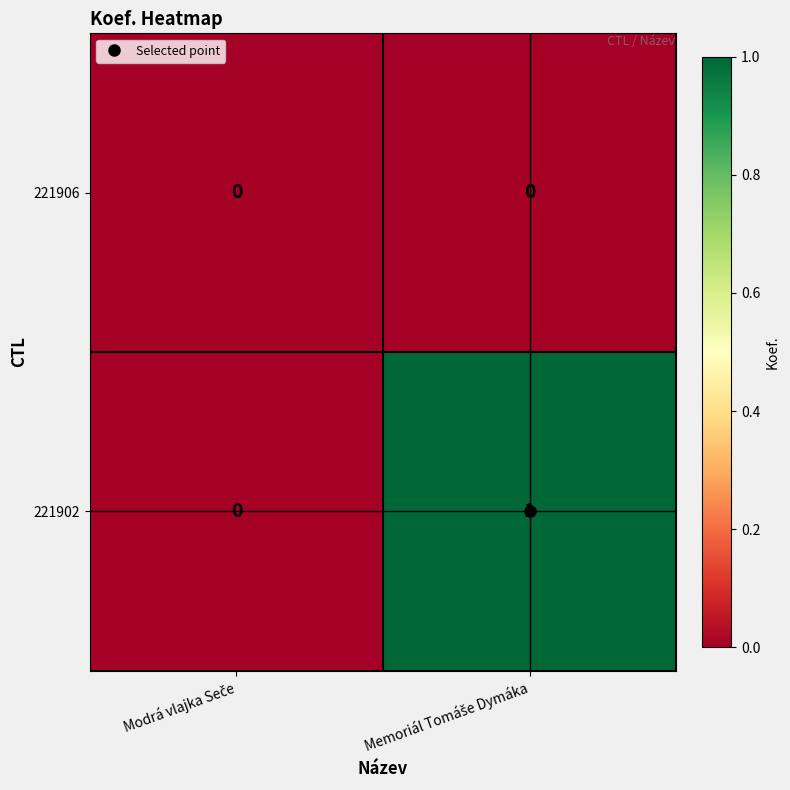

Which series has the largest total across all categories?

221902